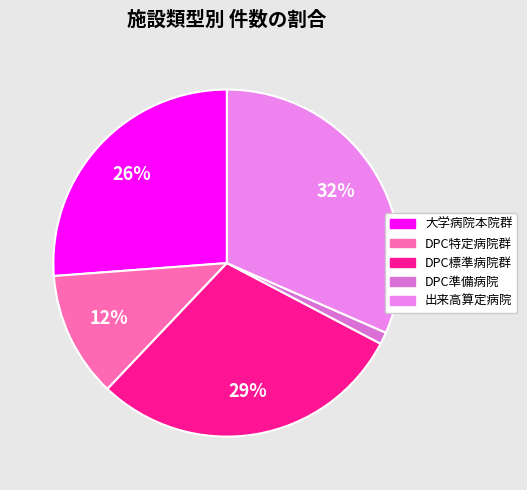

Is there any slice that represents more than half of the pie?

No